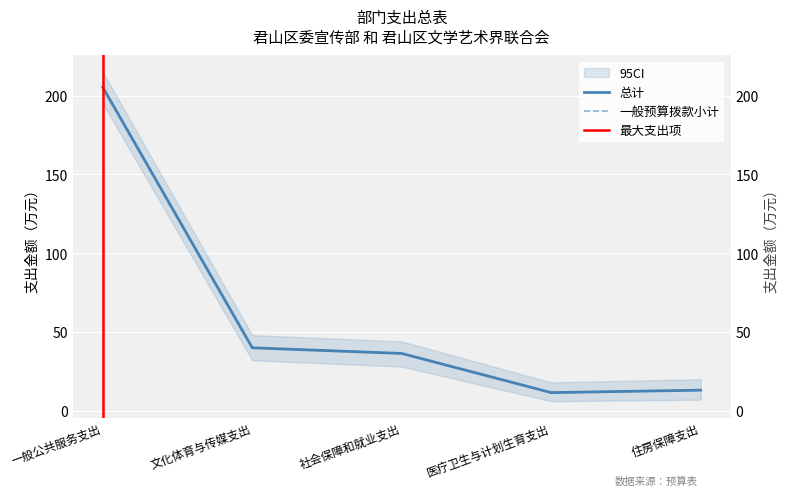

What is the minimum value shown in the chart?

11.5